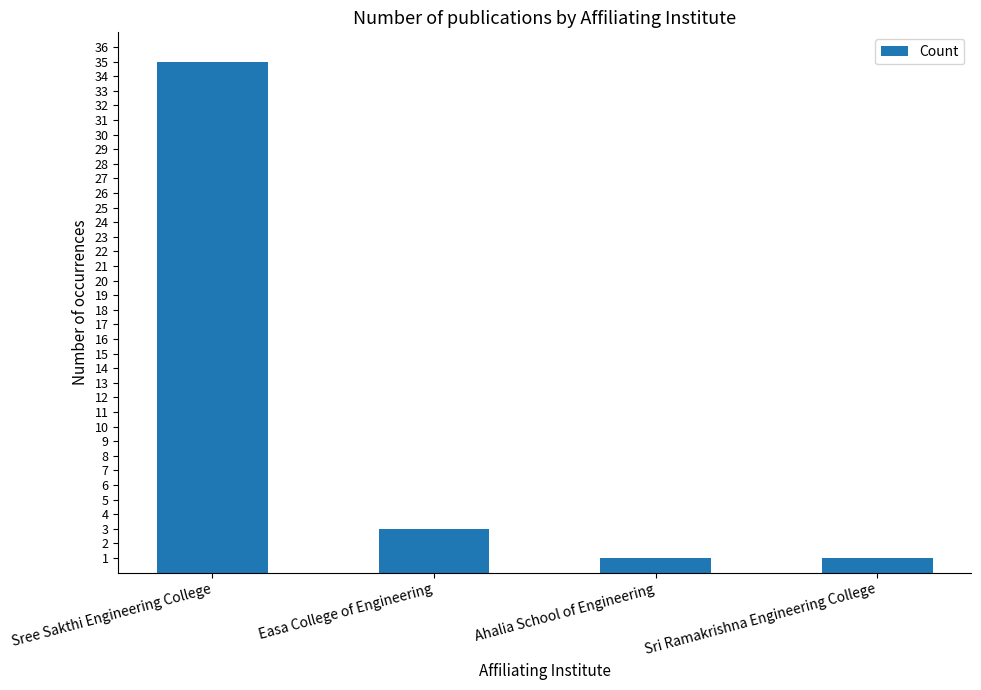

What is the change in value from Sree Sakthi Engineering College to Easa College of Engineering?

-32